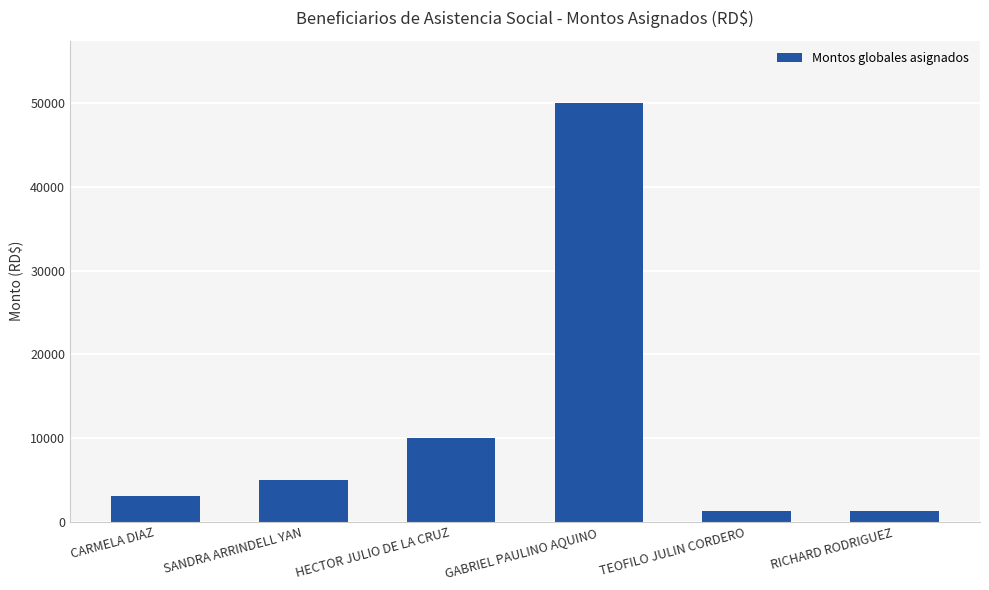

What is the label of the 1st bar from the right?

RICHARD RODRIGUEZ